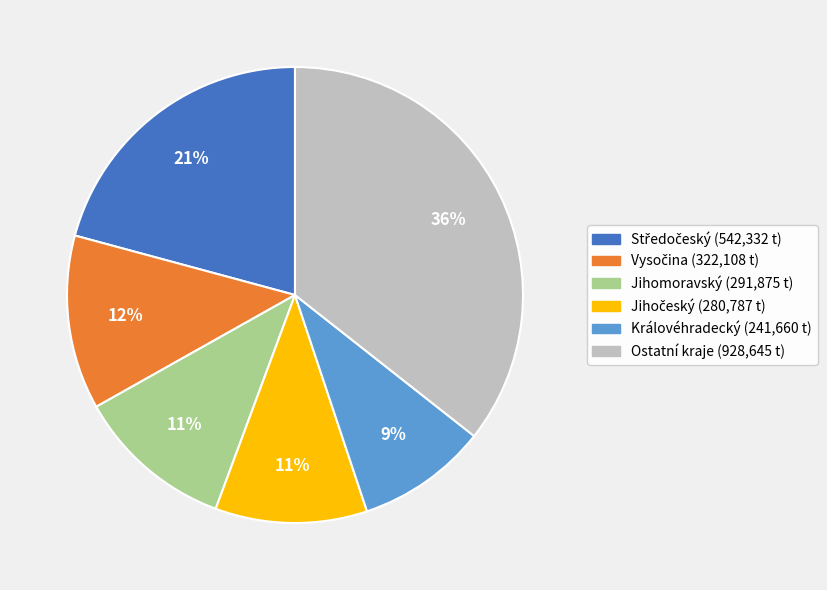

To the nearest percent, what is the average slice percentage?

17%